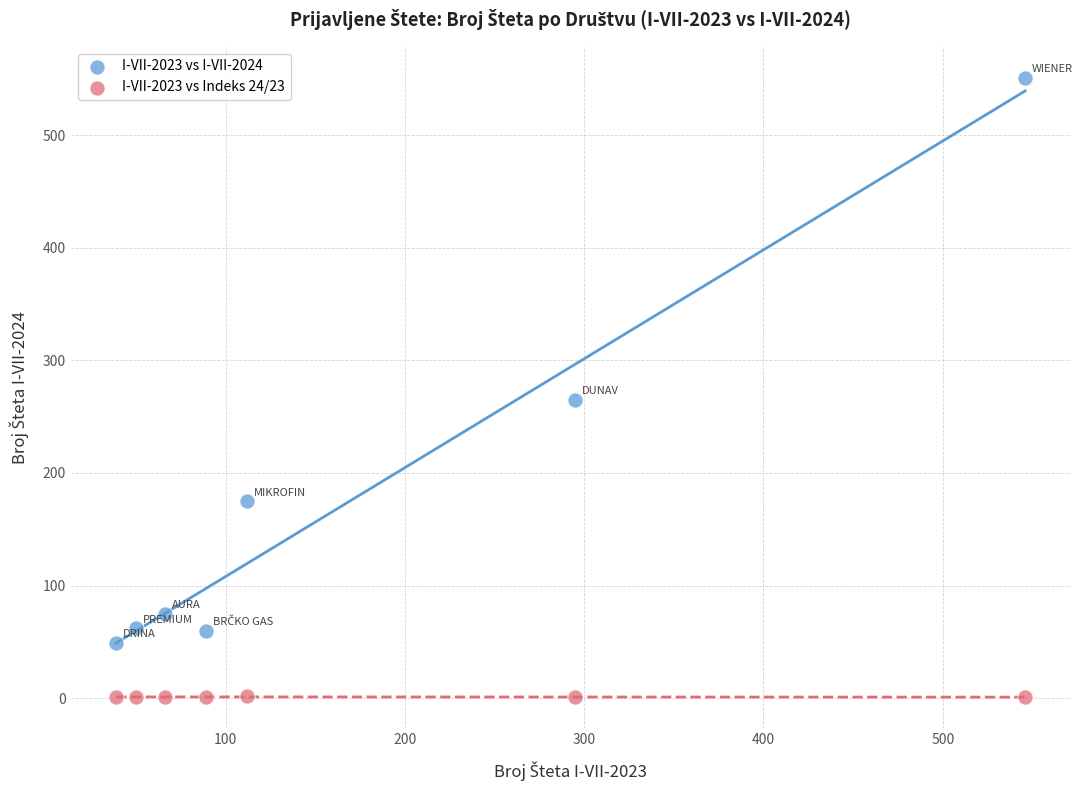

What are all the series names shown in the legend?

I-VII-2023 vs I-VII-2024, I-VII-2023 vs Indeks 24/23